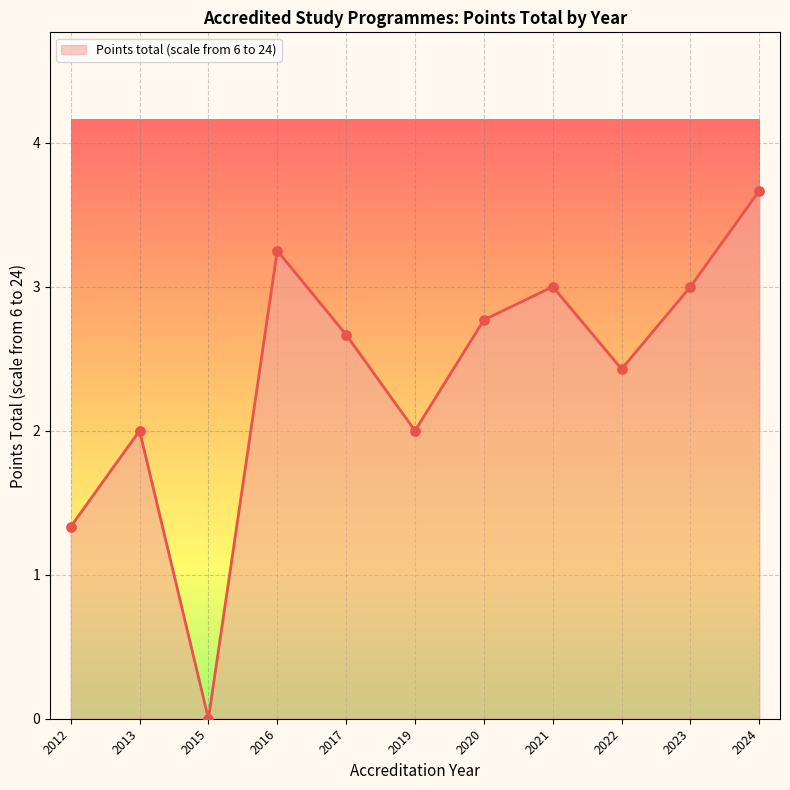

Approximately how many times larger is the value at 2017 compared to 2019?

1.3